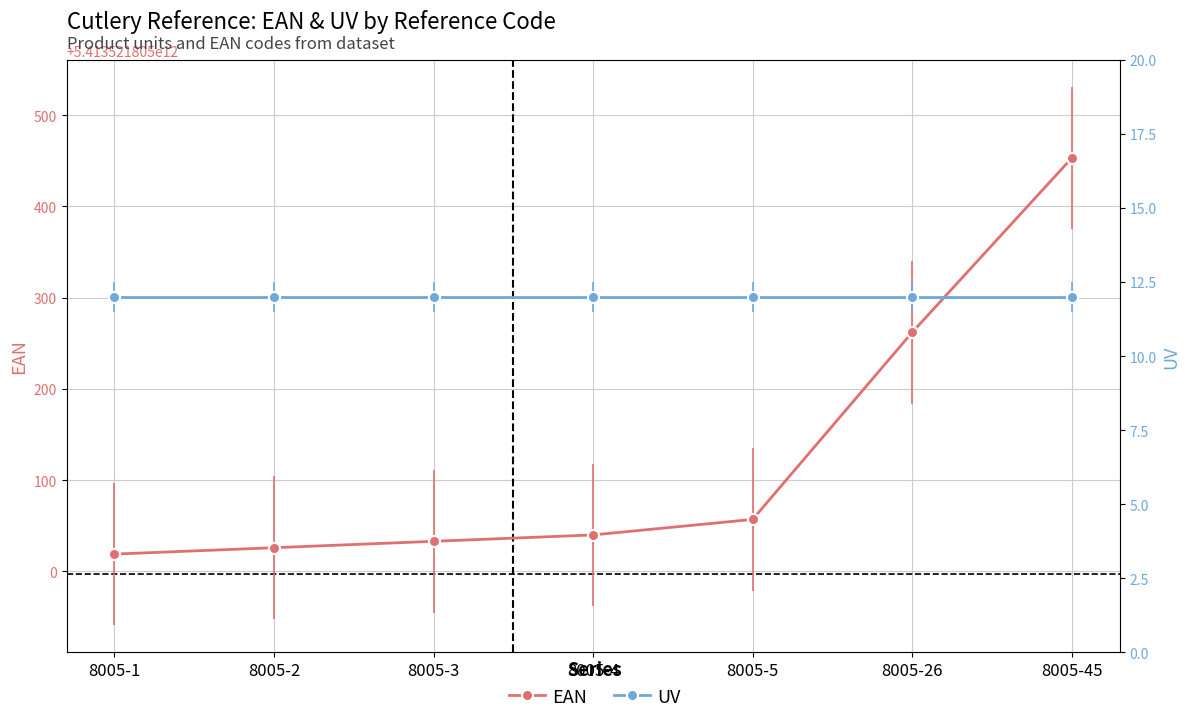

True or false: EAN has a value of 5413521805040 at 8005-4.

True